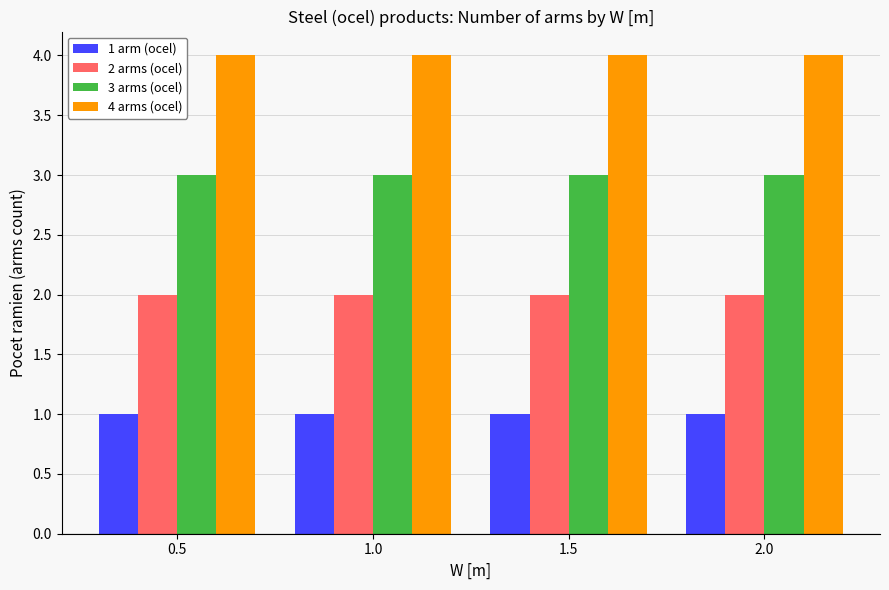

How many series are shown in this chart?

4